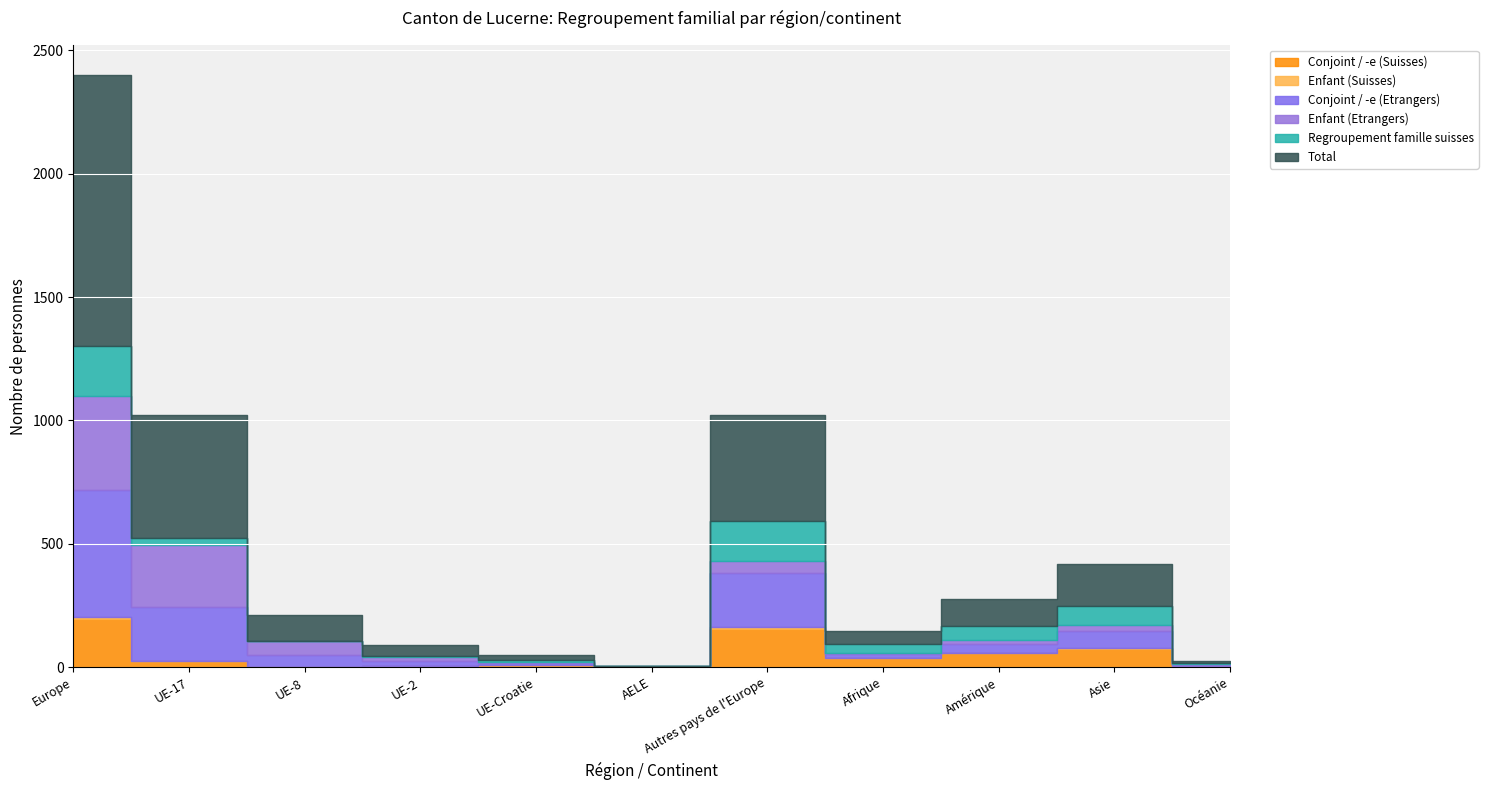

What is the greatest value displayed?

1099